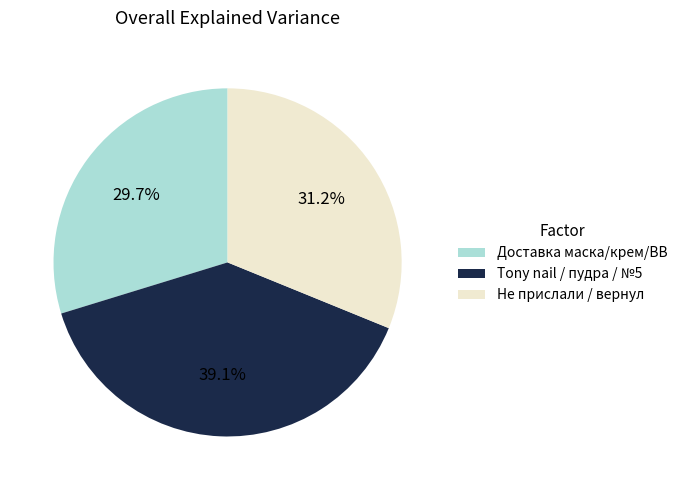

Which has a higher value, Не прислали / вернул or Доставка маска/крем/BB?

Не прислали / вернул